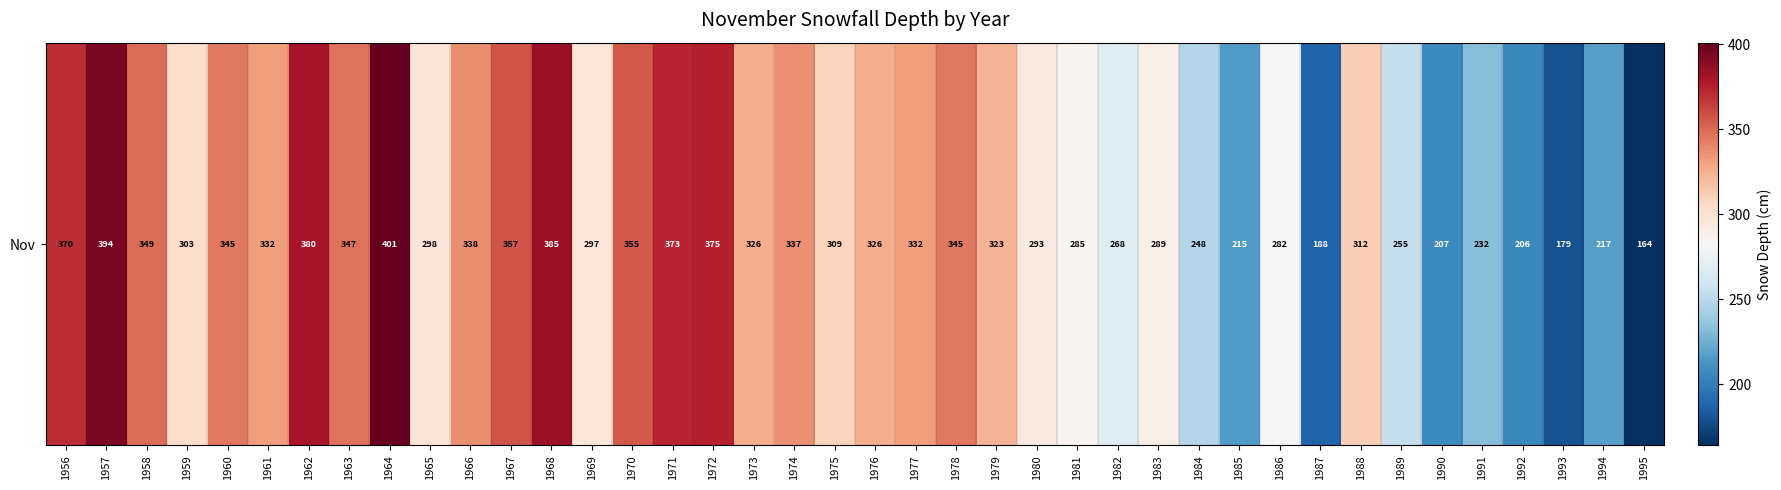

Between 1979 and 1987, which is larger?

1979